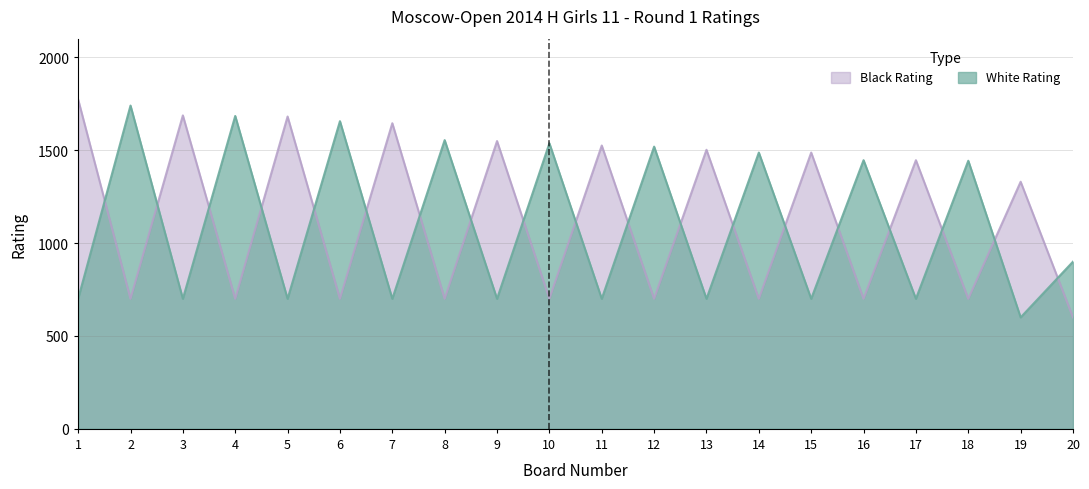

At how many categories does at least one series exceed 1698?

2